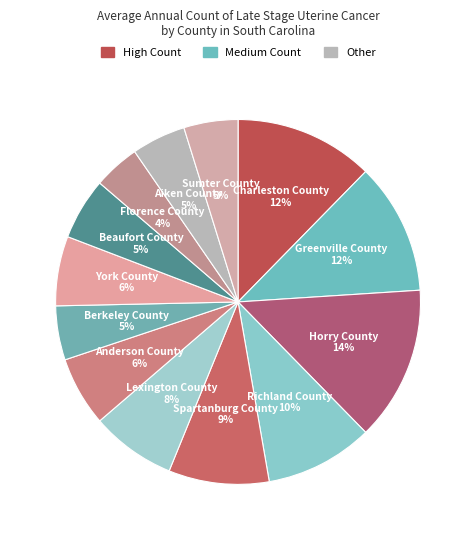

What is the ratio of the value at Lexington County to the value at Horry County?

0.6